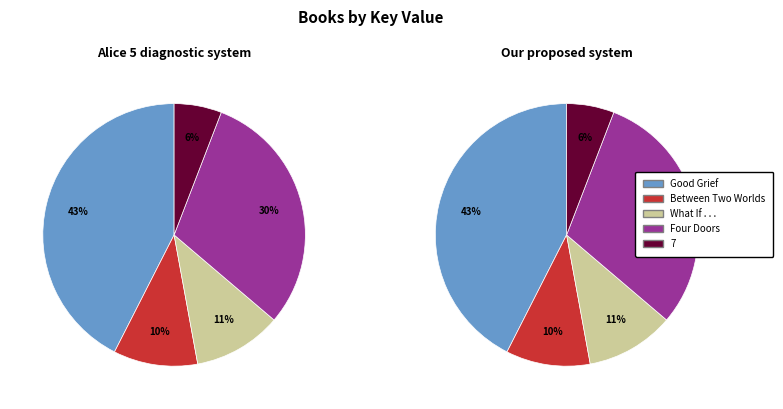

What is the largest slice in the pie chart?

Good Grief